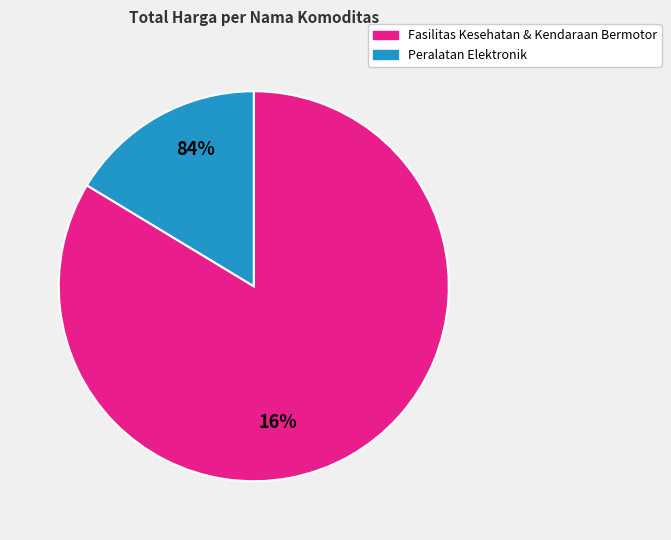

How many slices are in this pie chart?

2